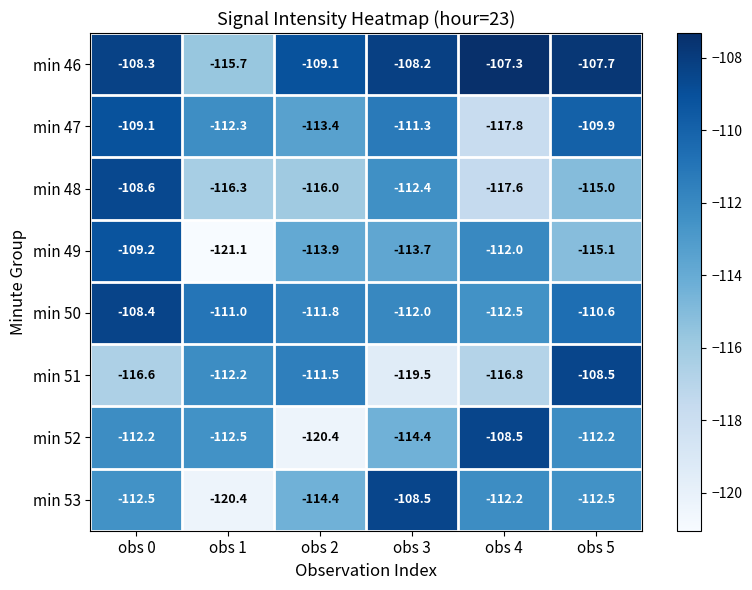

How many categories are shown in the chart?

6